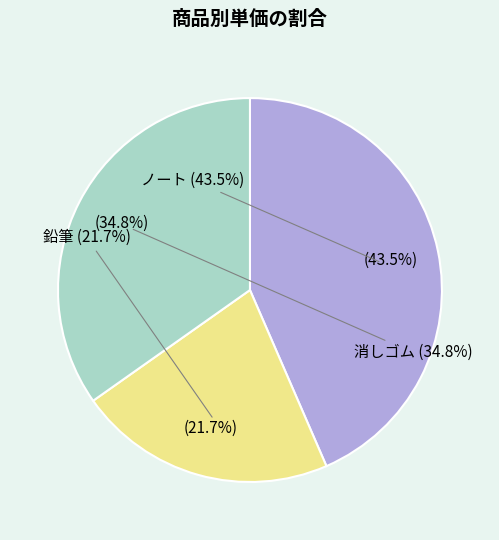

The 鉛筆 slice represents 22% of the pie. True or false?

True